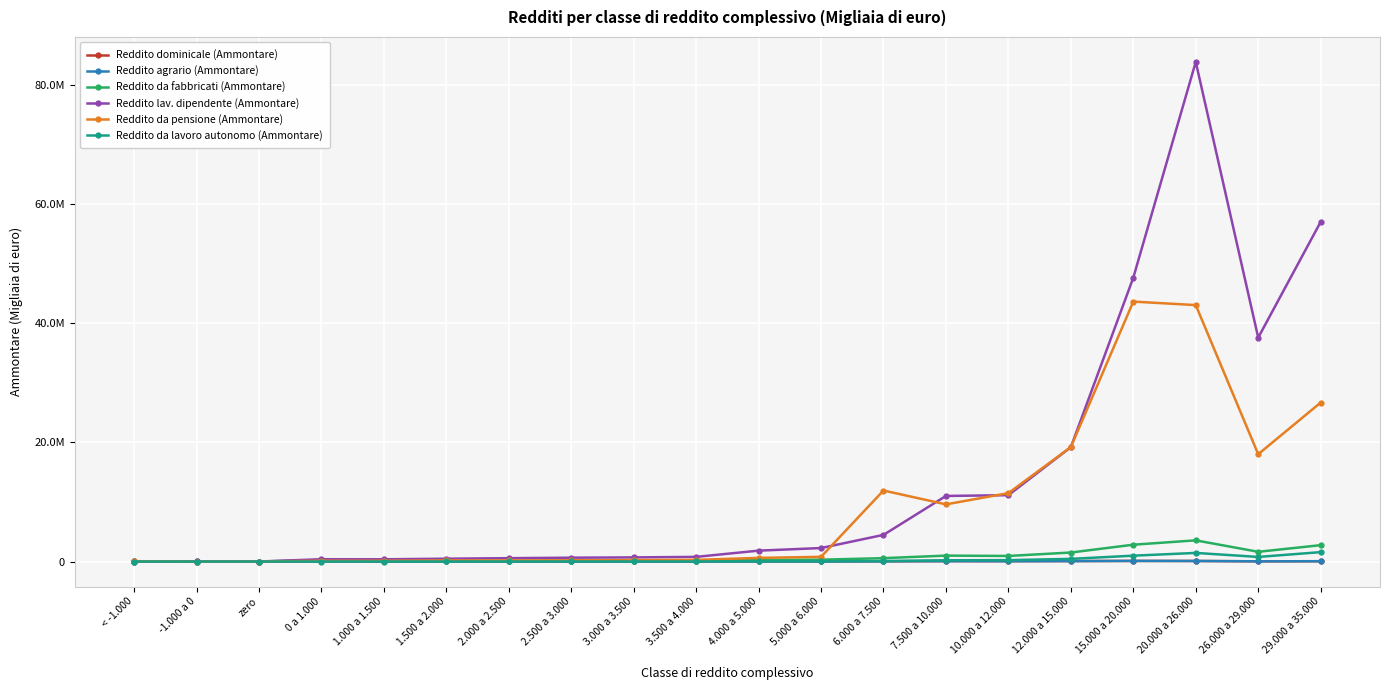

What is the average value of the Reddito da lavoro autonomo (Ammontare) series?

293861